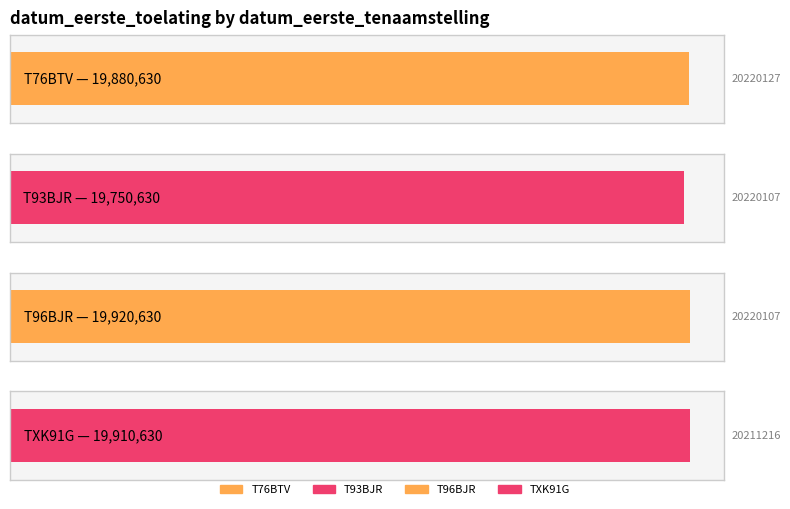

How many bars are there in total?

4